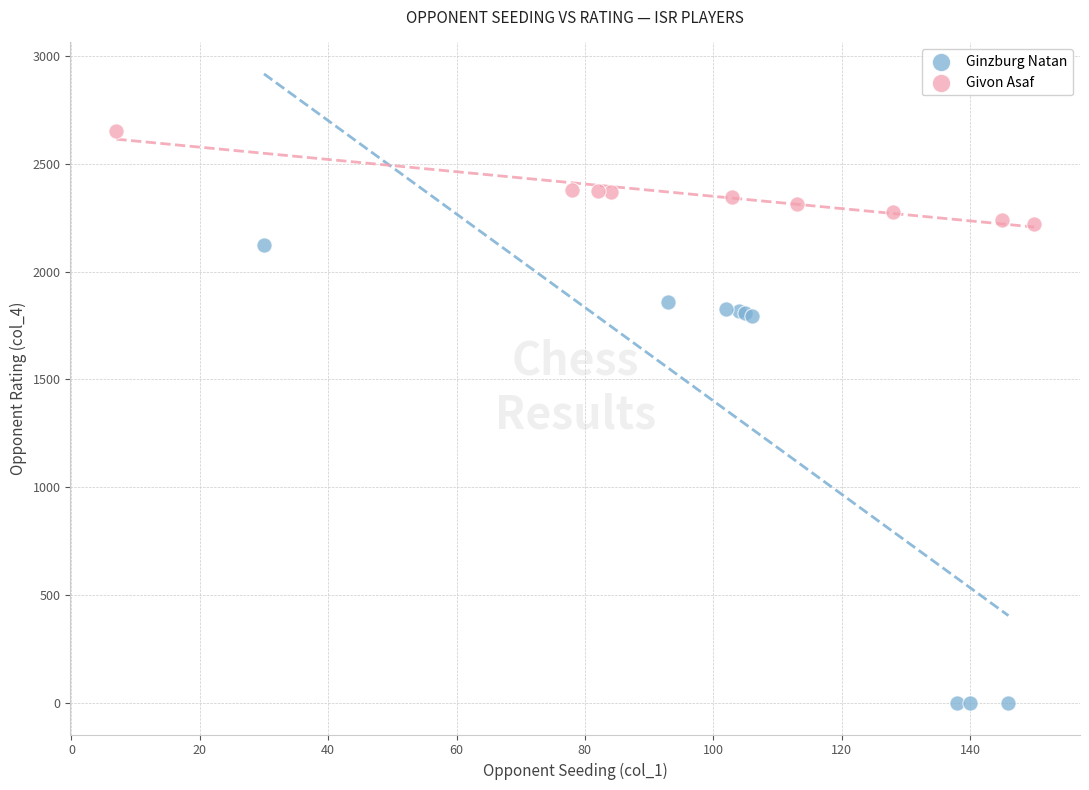

Which series reaches the maximum Y coordinate?

Givon Asaf